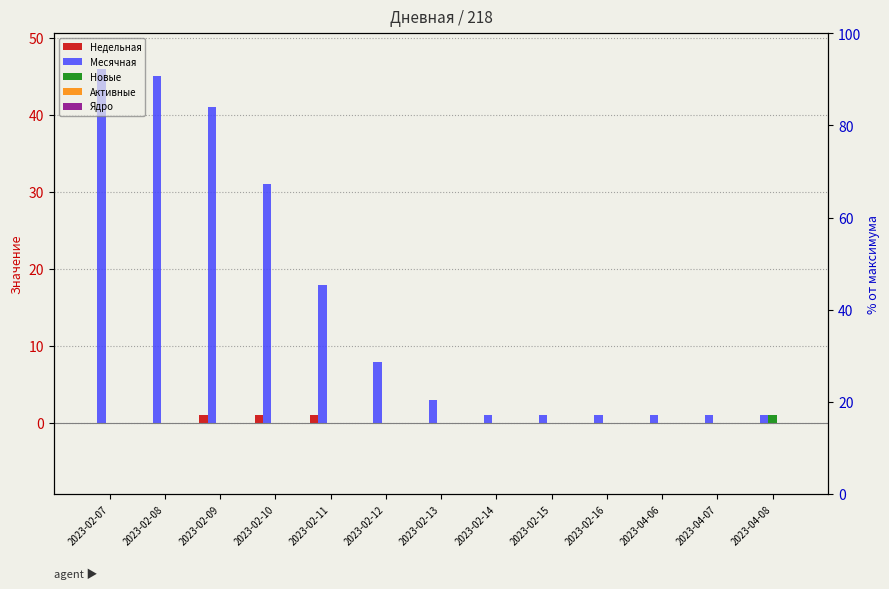

Reading right to left, extract all data points from this chart.

Недельная: 2023-04-08=0	2023-04-07=0	2023-04-06=0	2023-02-16=0	2023-02-15=0	2023-02-14=0	2023-02-13=0	2023-02-12=0	2023-02-11=1	2023-02-10=1	2023-02-09=1	2023-02-08=0	2023-02-07=0
Месячная: 2023-04-08=1	2023-04-07=1	2023-04-06=1	2023-02-16=1	2023-02-15=1	2023-02-14=1	2023-02-13=3	2023-02-12=8	2023-02-11=18	2023-02-10=31	2023-02-09=41	2023-02-08=45	2023-02-07=46
Новые: 2023-04-08=1	2023-04-07=0	2023-04-06=0	2023-02-16=0	2023-02-15=0	2023-02-14=0	2023-02-13=0	2023-02-12=0	2023-02-11=0	2023-02-10=0	2023-02-09=0	2023-02-08=0	2023-02-07=0
Активные: 2023-04-08=0	2023-04-07=0	2023-04-06=0	2023-02-16=0	2023-02-15=0	2023-02-14=0	2023-02-13=0	2023-02-12=0	2023-02-11=0	2023-02-10=0	2023-02-09=0	2023-02-08=0	2023-02-07=0
Ядро: 2023-04-08=0	2023-04-07=0	2023-04-06=0	2023-02-16=0	2023-02-15=0	2023-02-14=0	2023-02-13=0	2023-02-12=0	2023-02-11=0	2023-02-10=0	2023-02-09=0	2023-02-08=0	2023-02-07=0